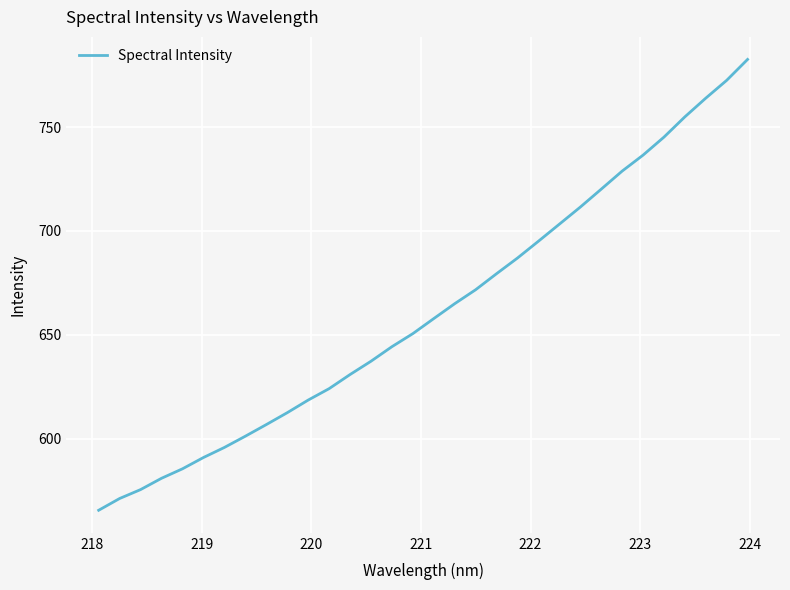

What is the difference between the maximum and minimum values?

216.9